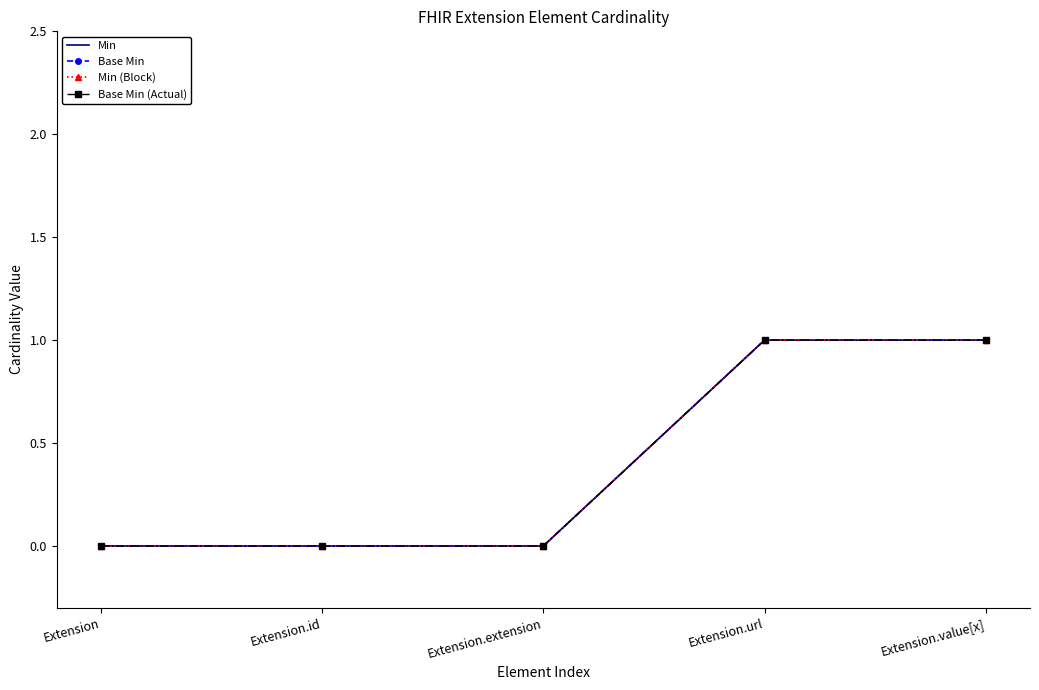

Reading left to right, extract all data points from this chart.

Min: 0	0	0	1	1
Base Min: 0	0	0	1	1
Min (Block): 0	0	0	1	1
Base Min (Actual): 0	0	0	1	1